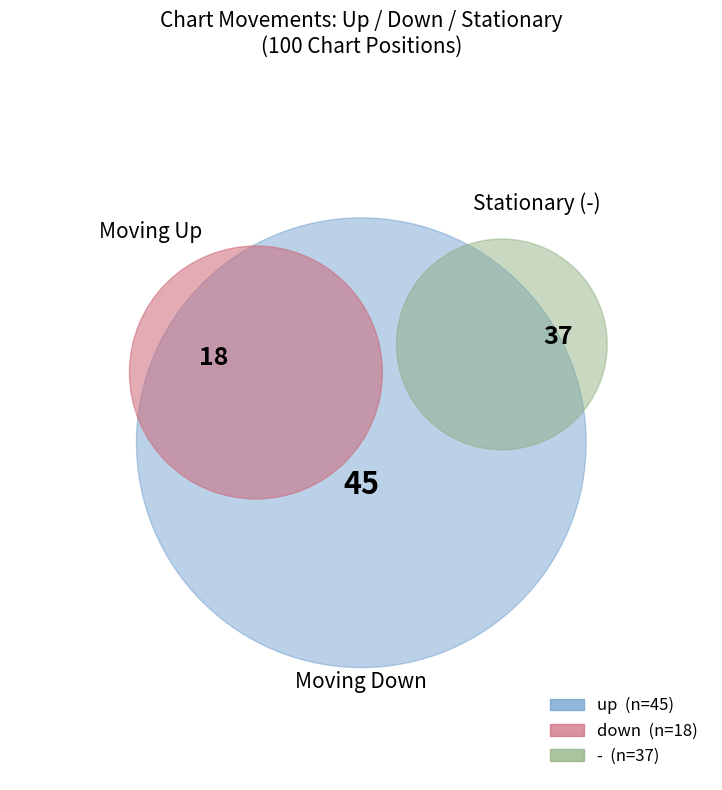

What percentage is the down slice, to the nearest percent?

18%